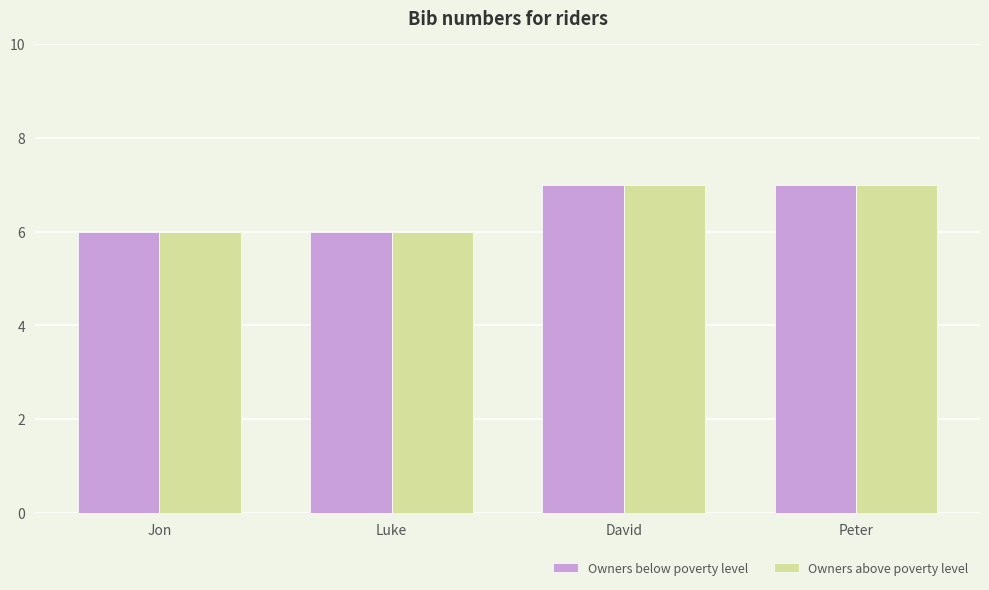

Is it true that Owners below poverty level equals 9 at Peter?

False